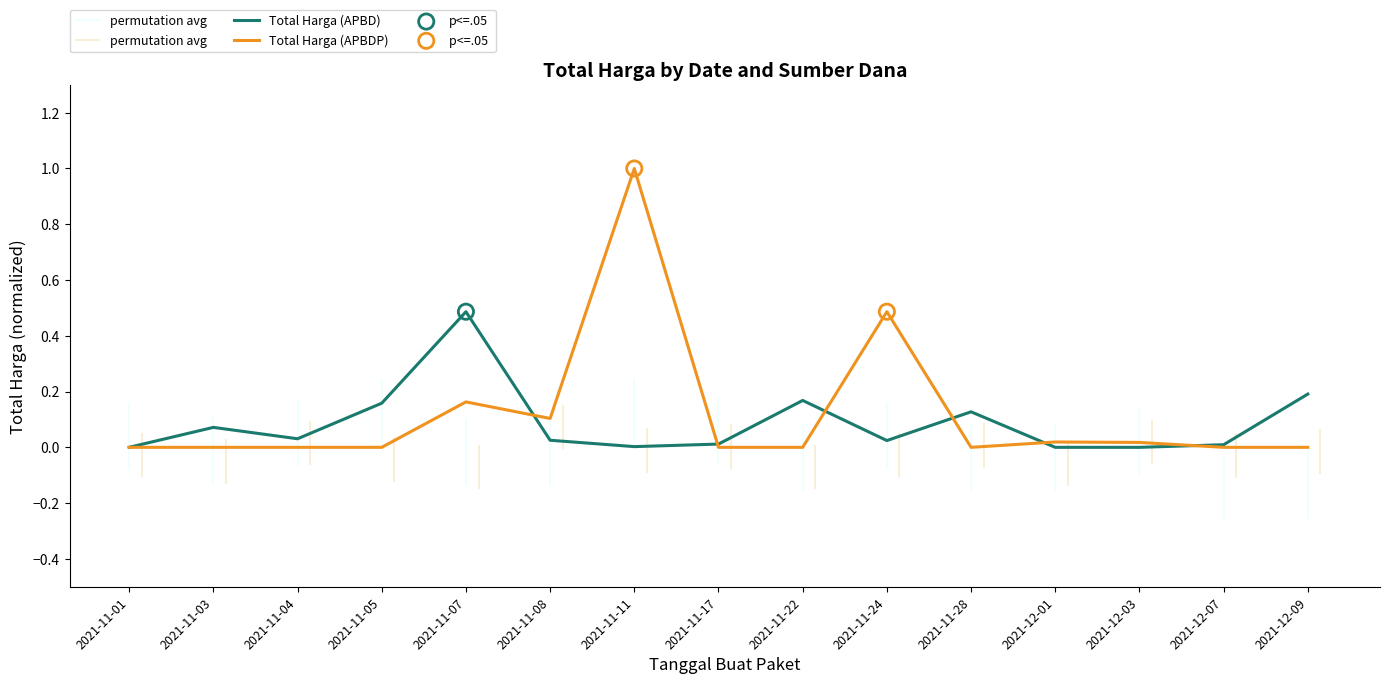

At which category is the sum across all series the highest?

2021-11-11